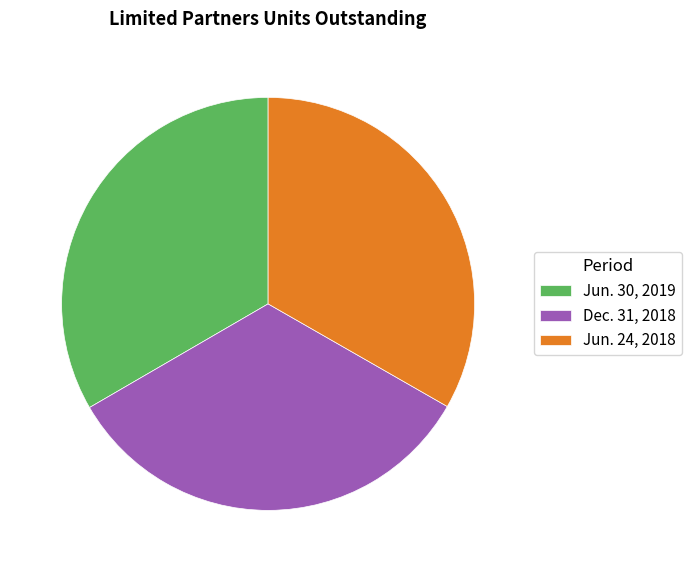

Approximately how many times larger is the value at Jun. 30, 2019 compared to Jun. 24, 2018?

1.0